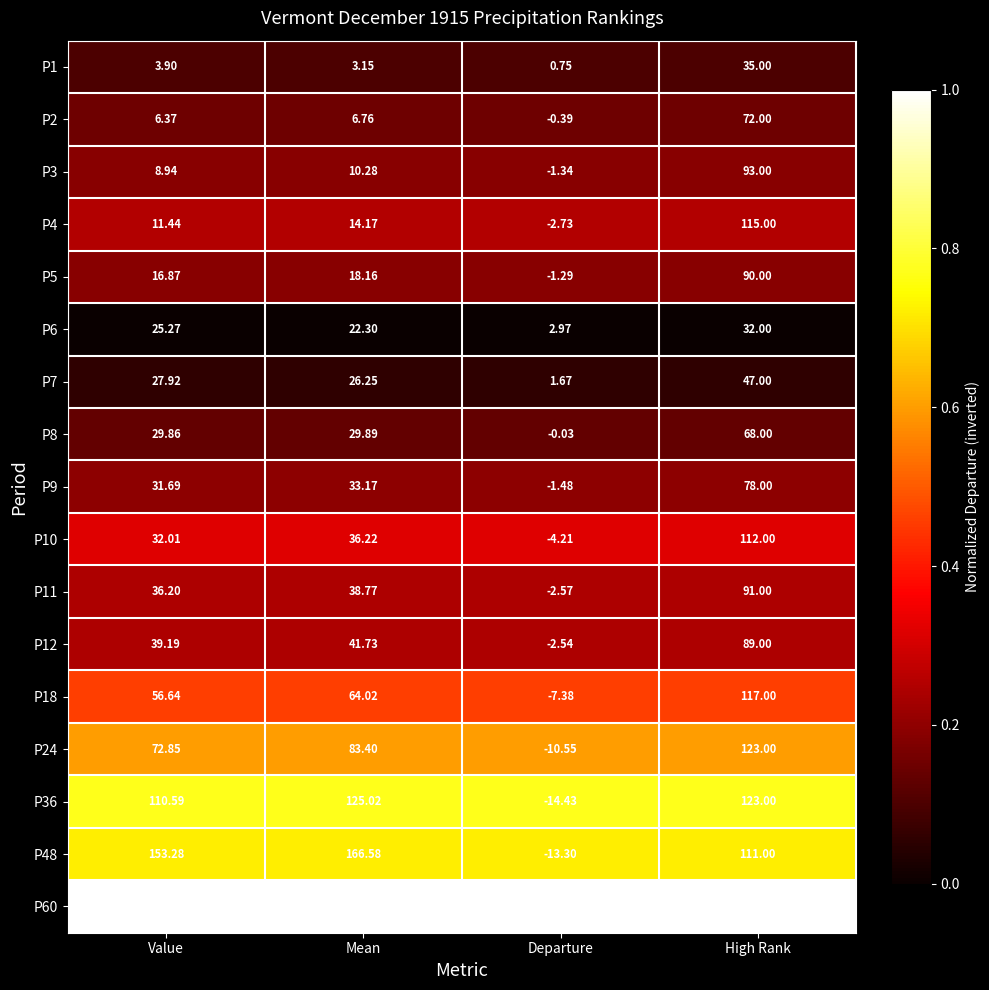

List the labels in order of P18 value, smallest first.

Departure, Value, Mean, High Rank